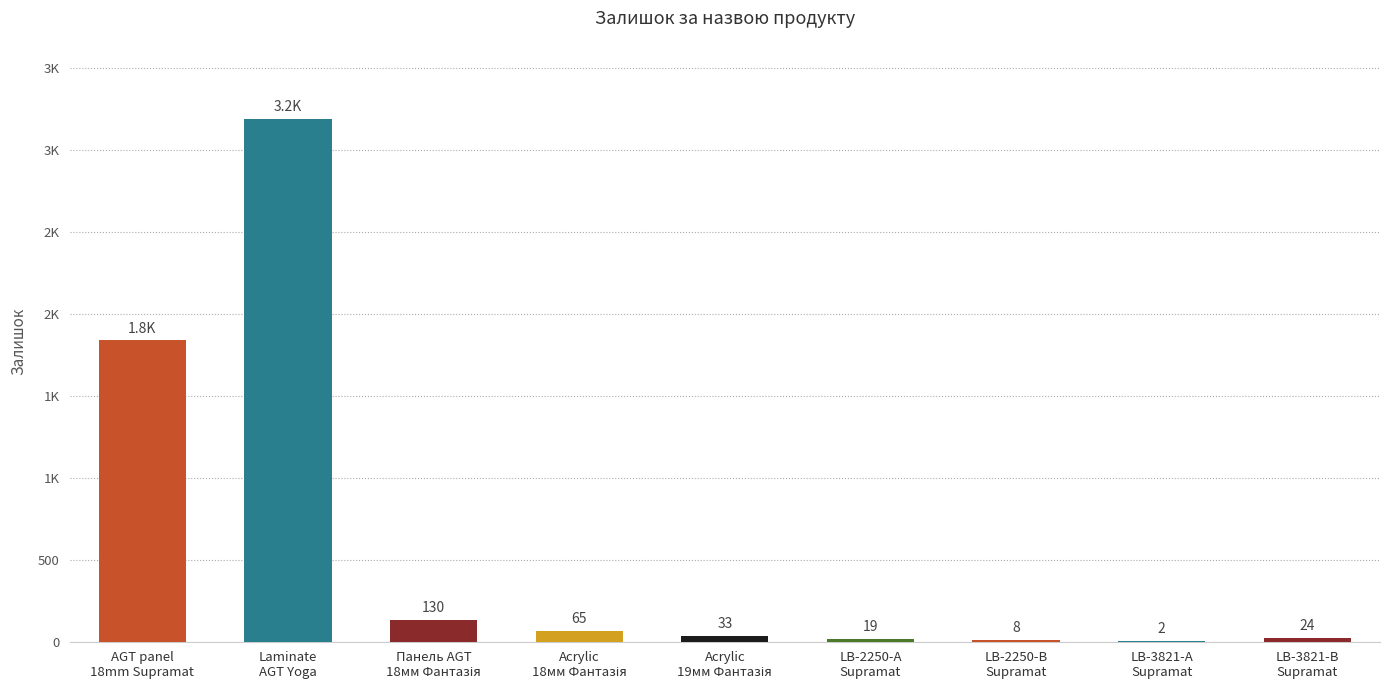

What is the change in value from Laminate
AGT Yoga to Панель AGT
18мм Фантазія?

-3061